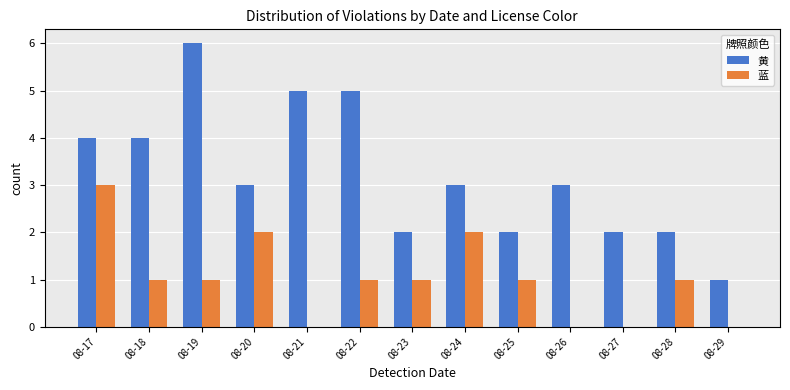

What is the spread (max minus min) of values at 08-17?

1